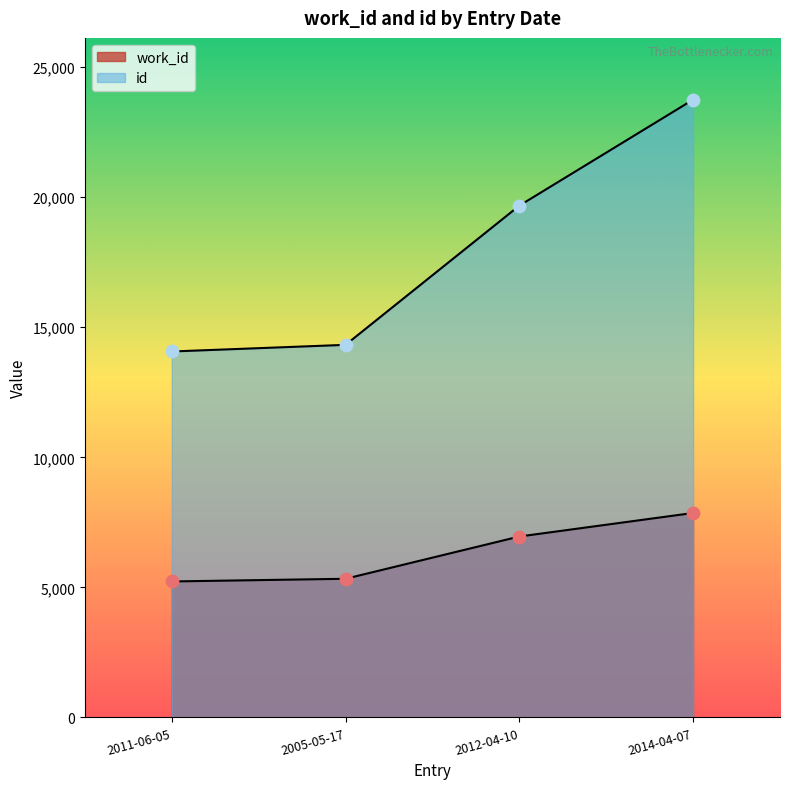

Which series has the largest total across all categories?

id